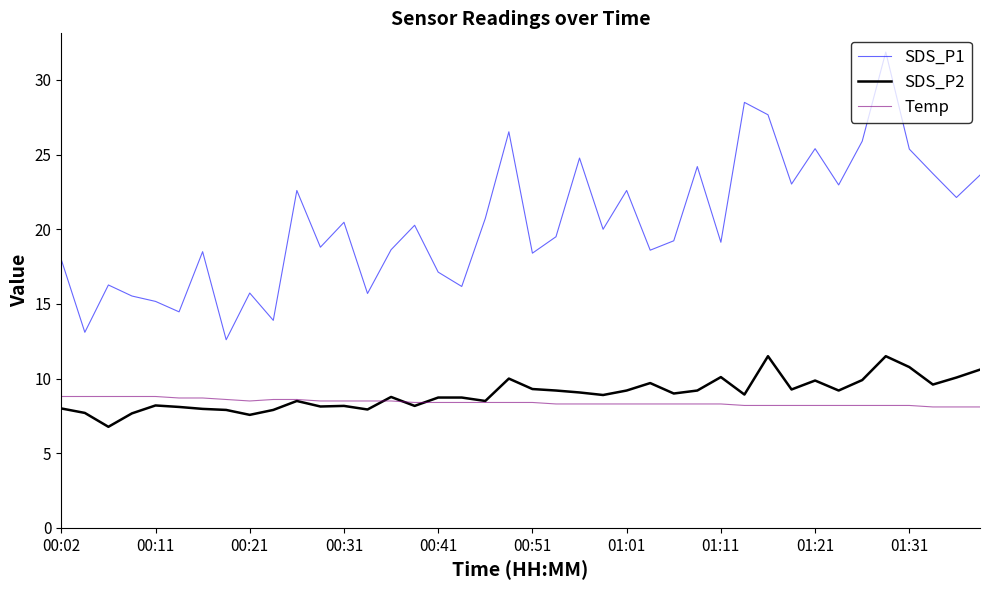

Which series has the largest range (max minus min)?

SDS_P1